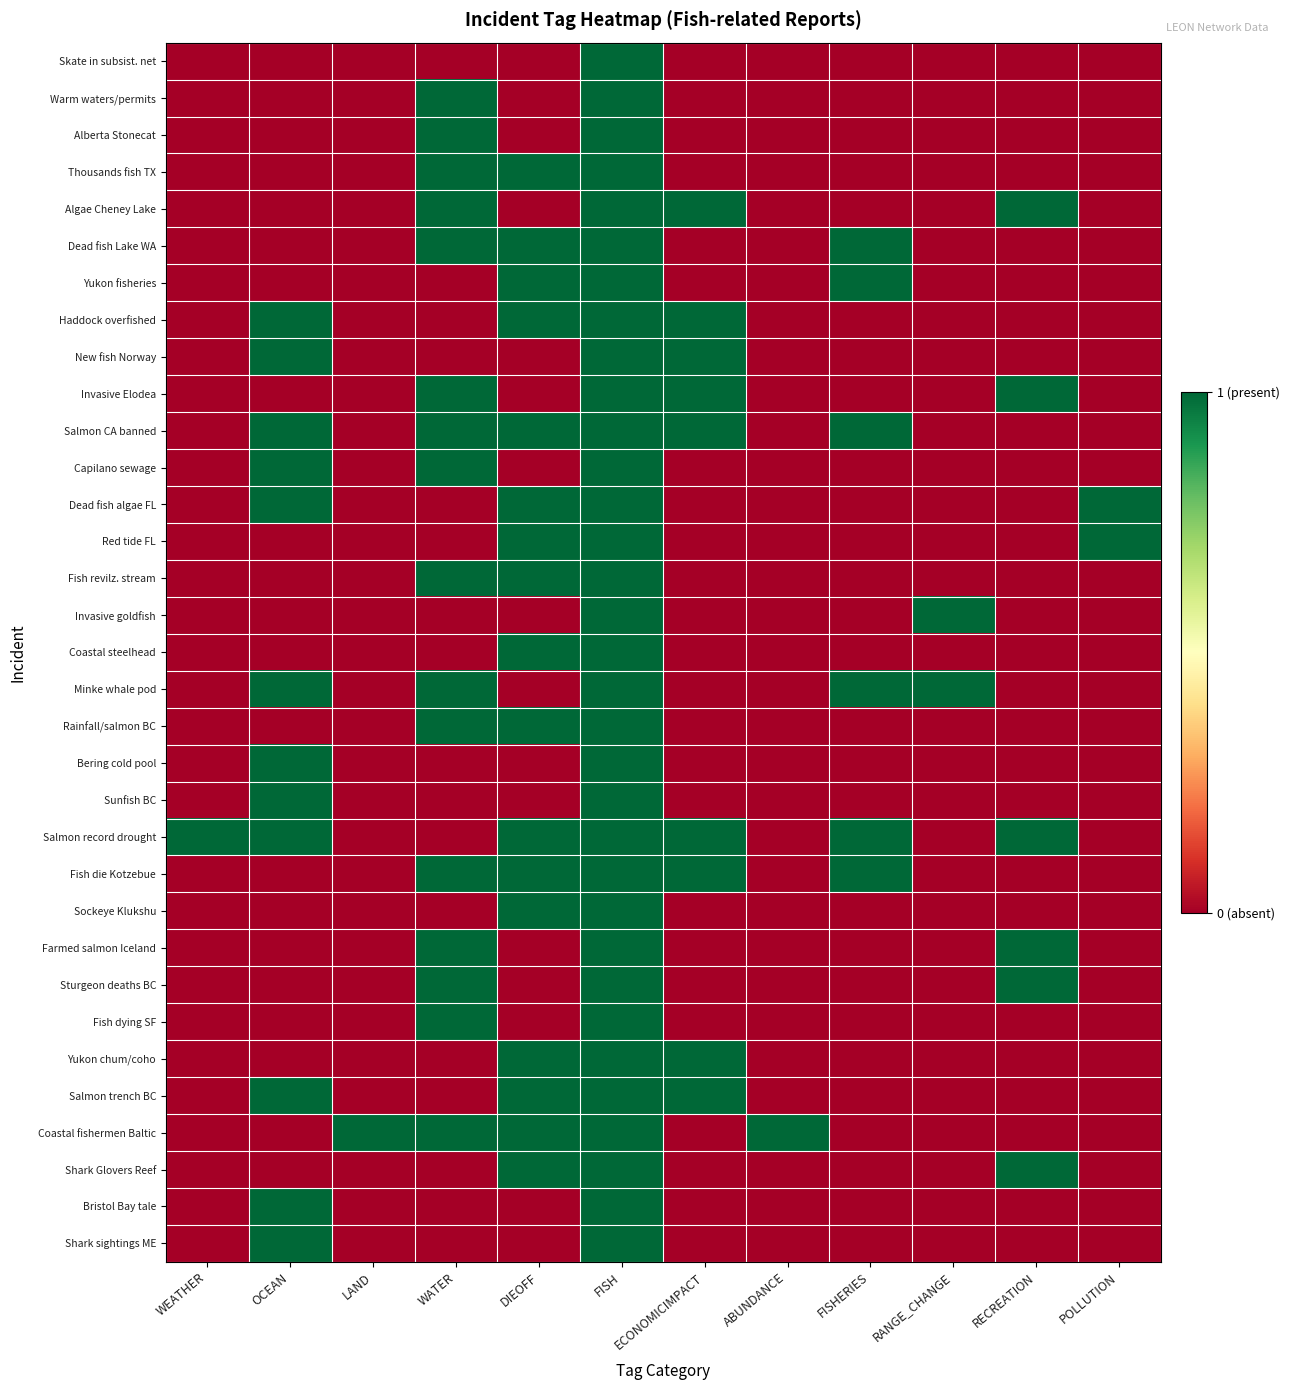

What is the difference between the highest and lowest values at WEATHER?

1